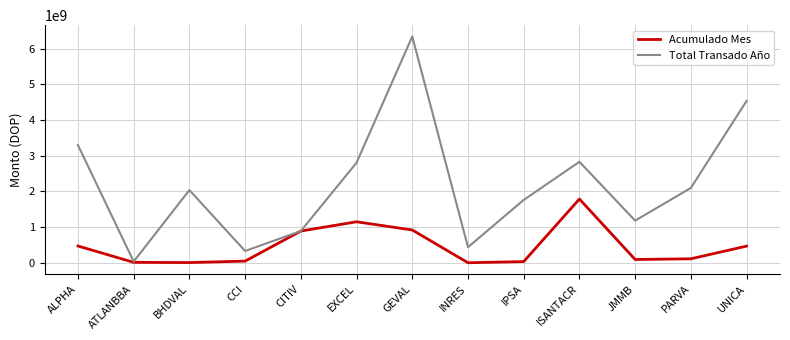

Which series has the largest range (max minus min)?

Total Transado Año